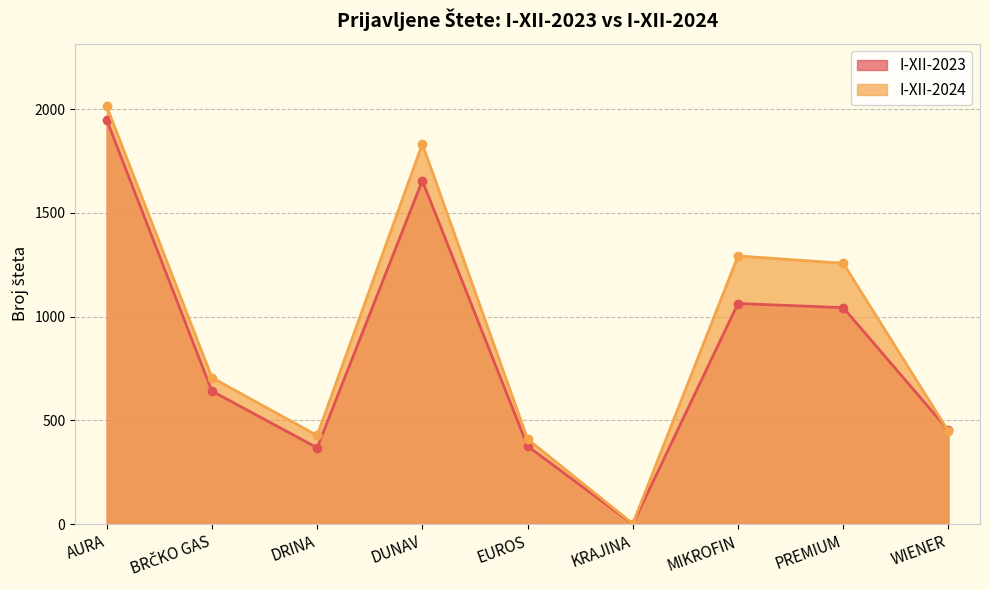

What is the label of the 8th point from the left?

PREMIUM